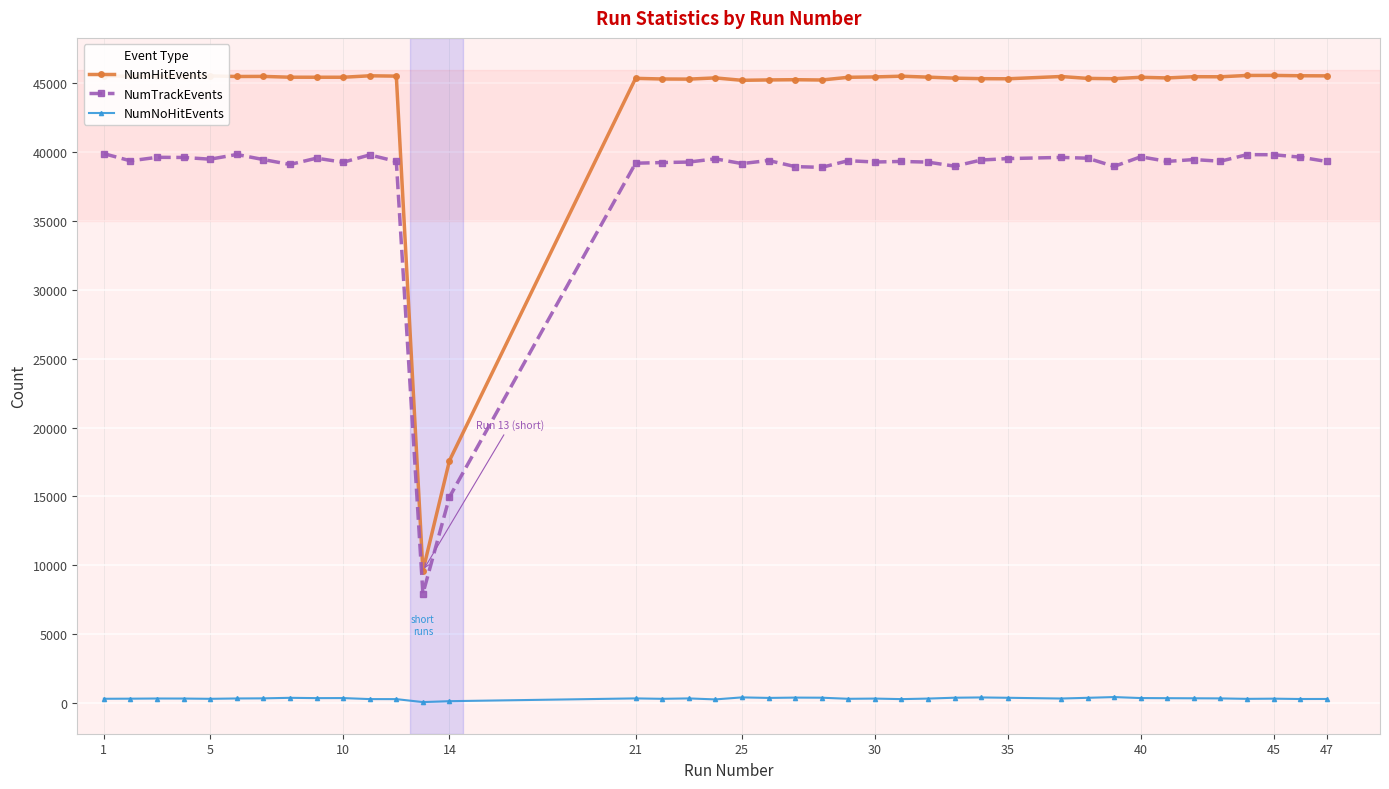

What is the average value of the NumTrackEvents series?

38014